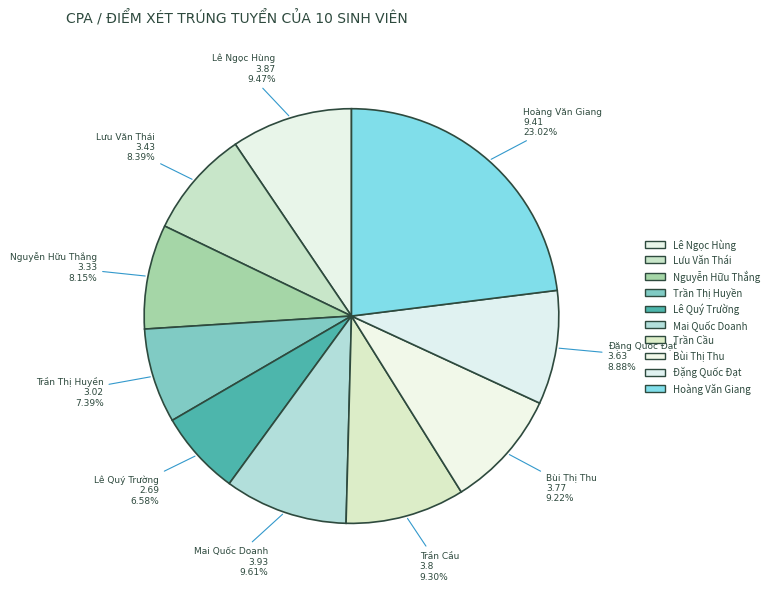

Is the sum of Mai Quốc Doanh and Lê Quý Trường greater than half?

No